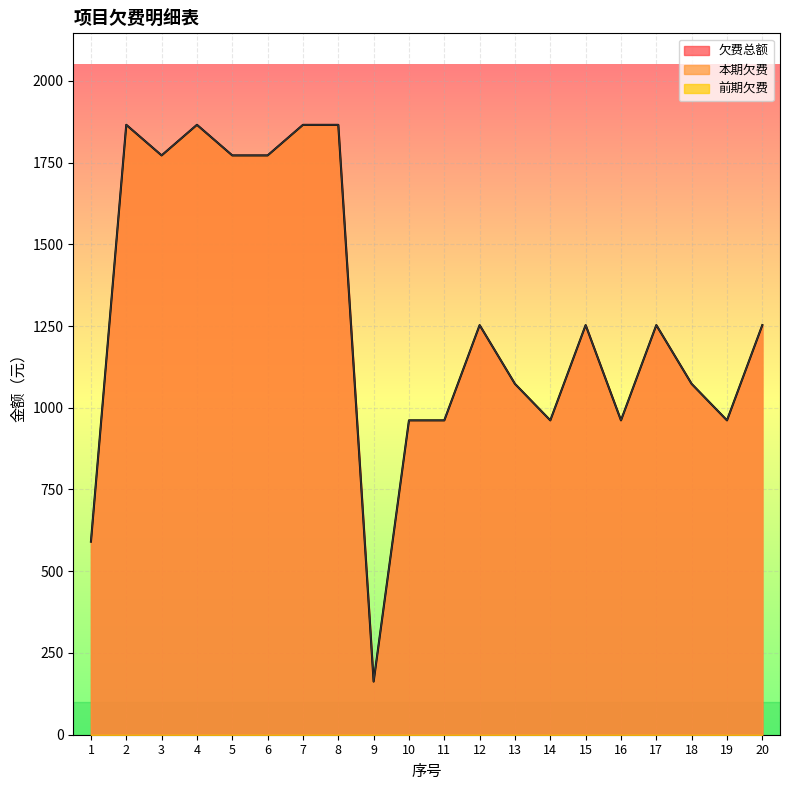

What is the value of the 本期欠费 point at the 18th from the left?

1073.0